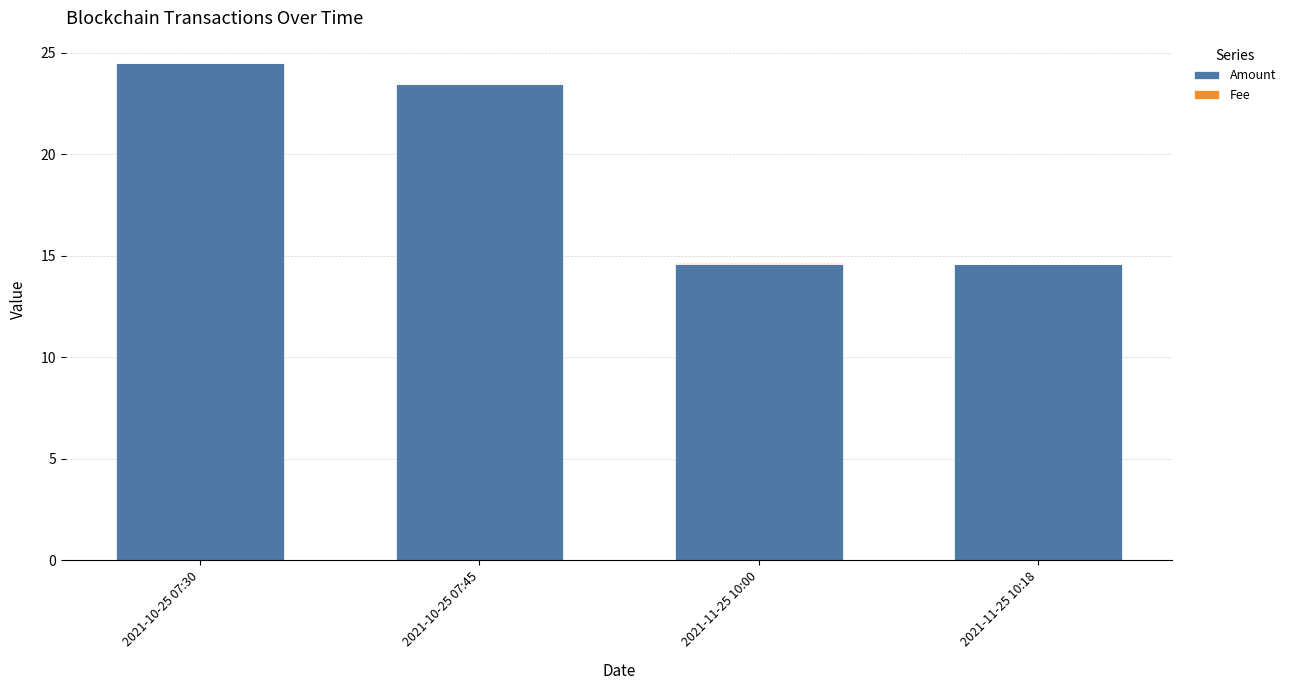

At which category is the sum across all series the highest?

2021-10-25 07:30